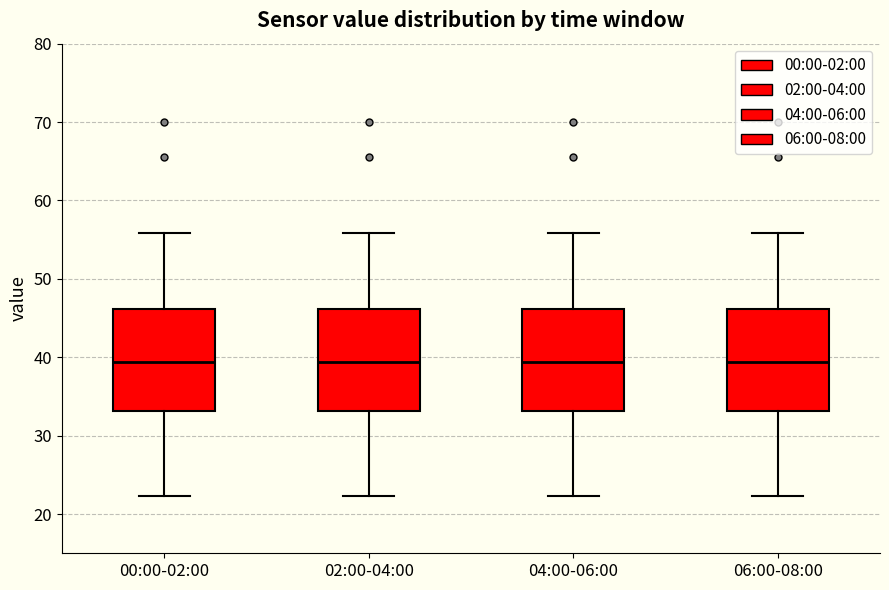

Reading left to right, transcribe this box plot: for each box, give where its median line is, the range the box spans, and where its two whiskers end, as read against the y-axis. The values are not printed on the chart, so give them approximately, as read against the axis.

00:00-02:00: median 39, box 33 to 46, whiskers 22 to 56
02:00-04:00: median 39, box 33 to 46, whiskers 22 to 56
04:00-06:00: median 39, box 33 to 46, whiskers 22 to 56
06:00-08:00: median 39, box 33 to 46, whiskers 22 to 56